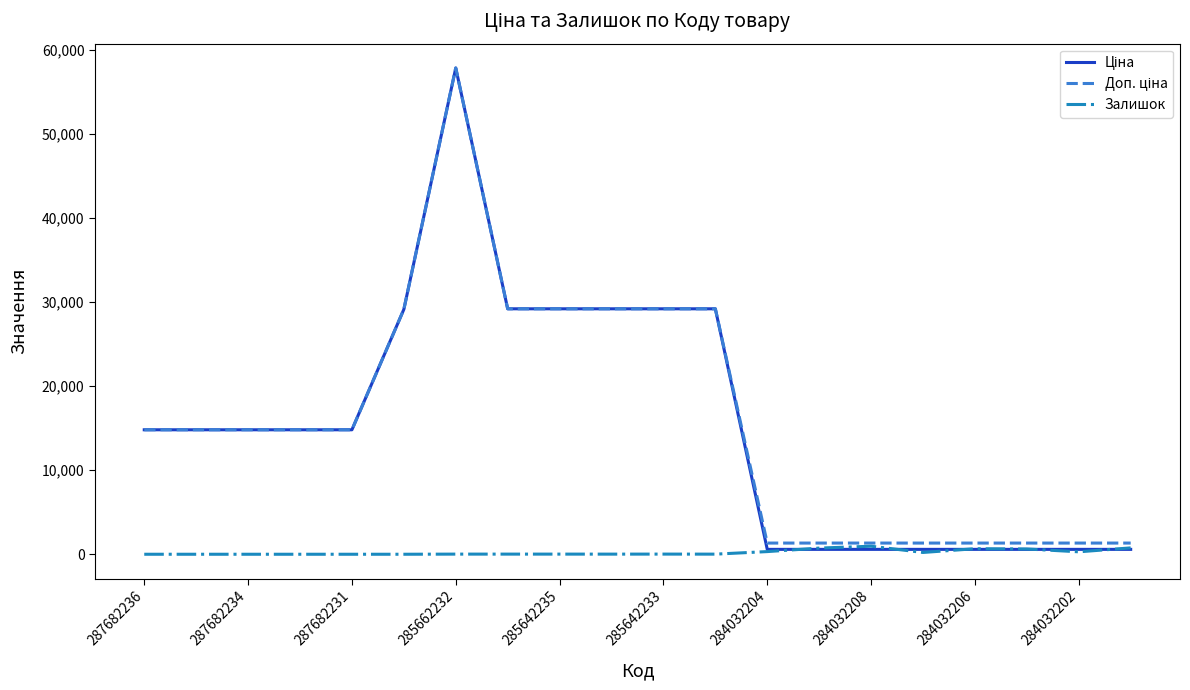

How many lines are shown in the chart?

3